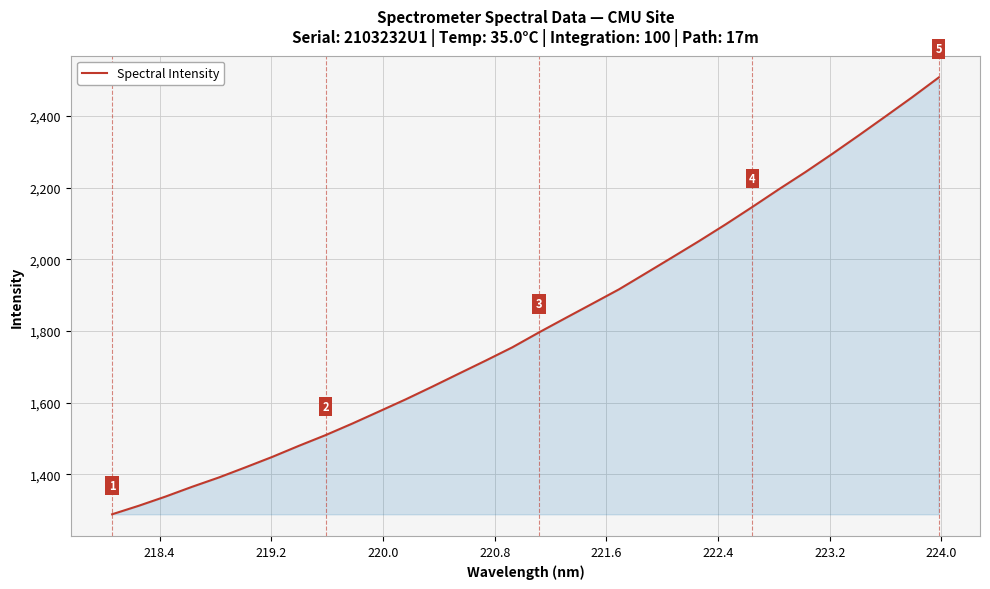

What is the smallest value displayed?

1289.0